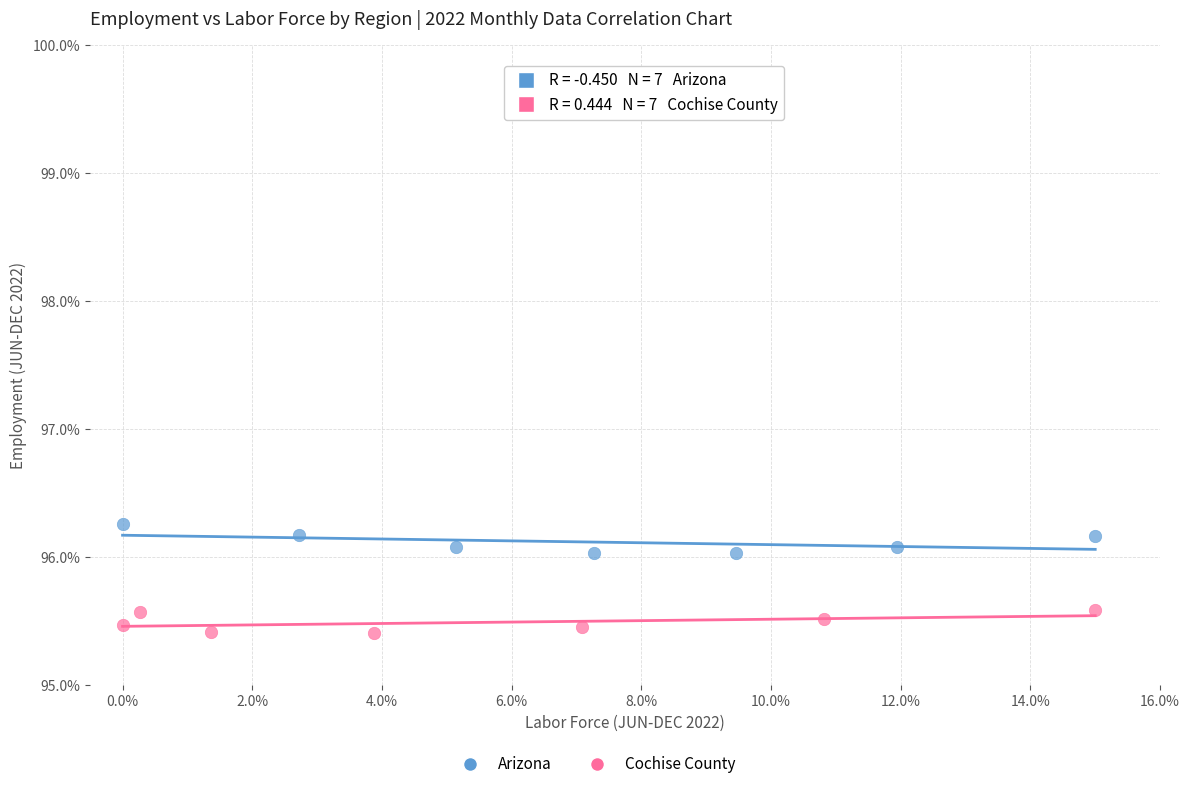

Which series reaches the maximum Y coordinate?

Arizona